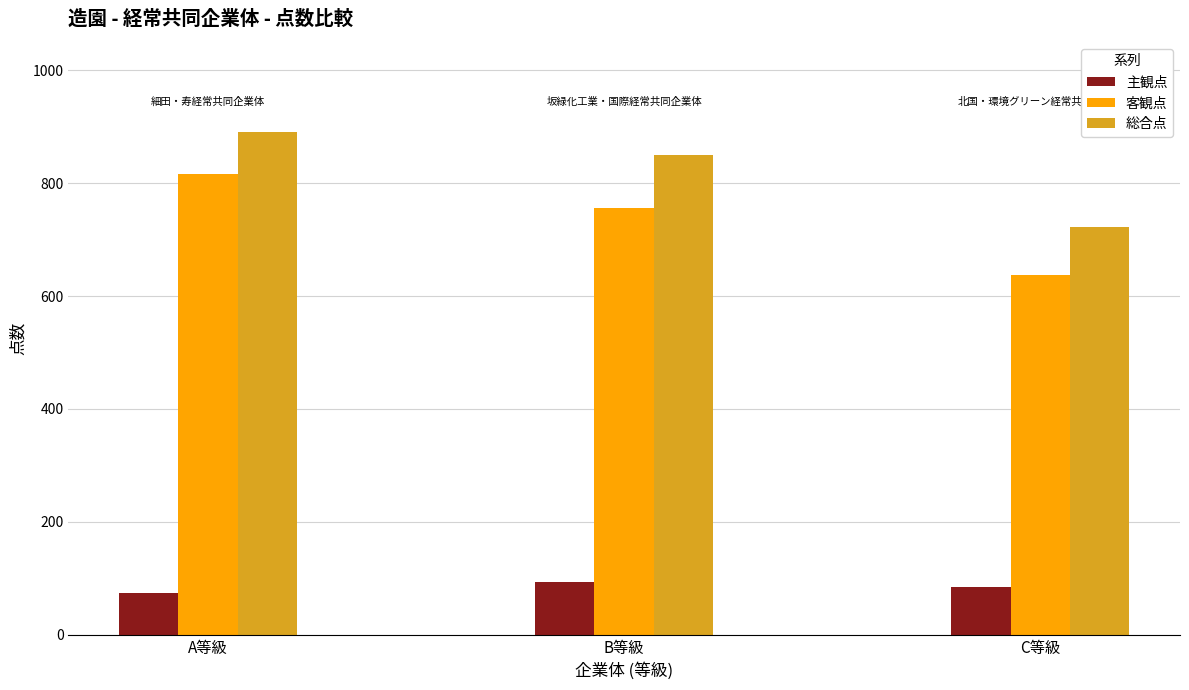

What is the total value across all series at A等級?

1780